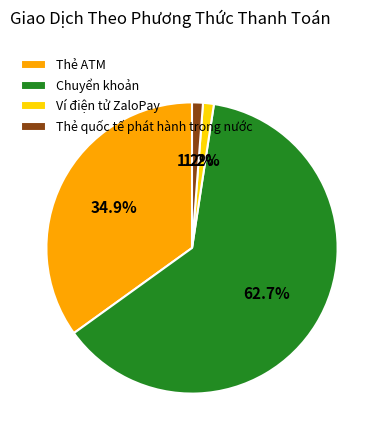

What portion of the pie excludes Chuyển khoản?

37.3%